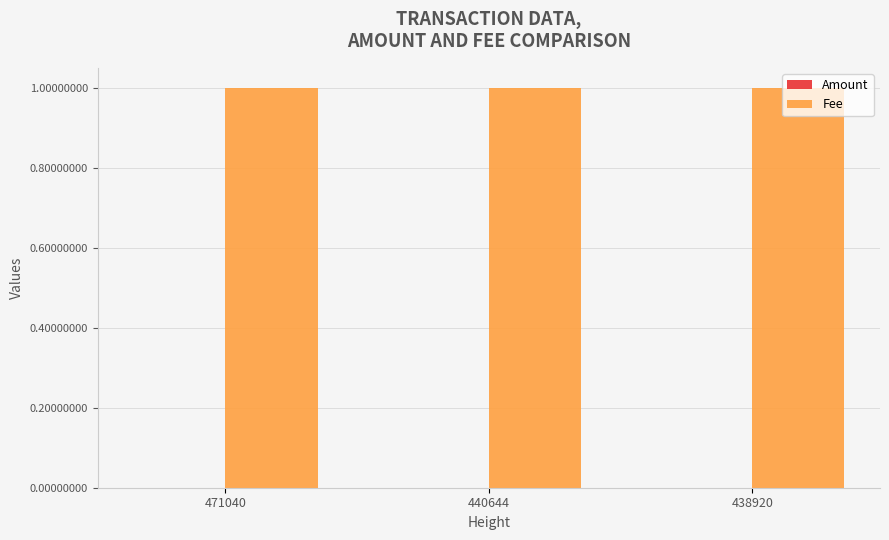

What is the spread (max minus min) of values at 440644?

1.0